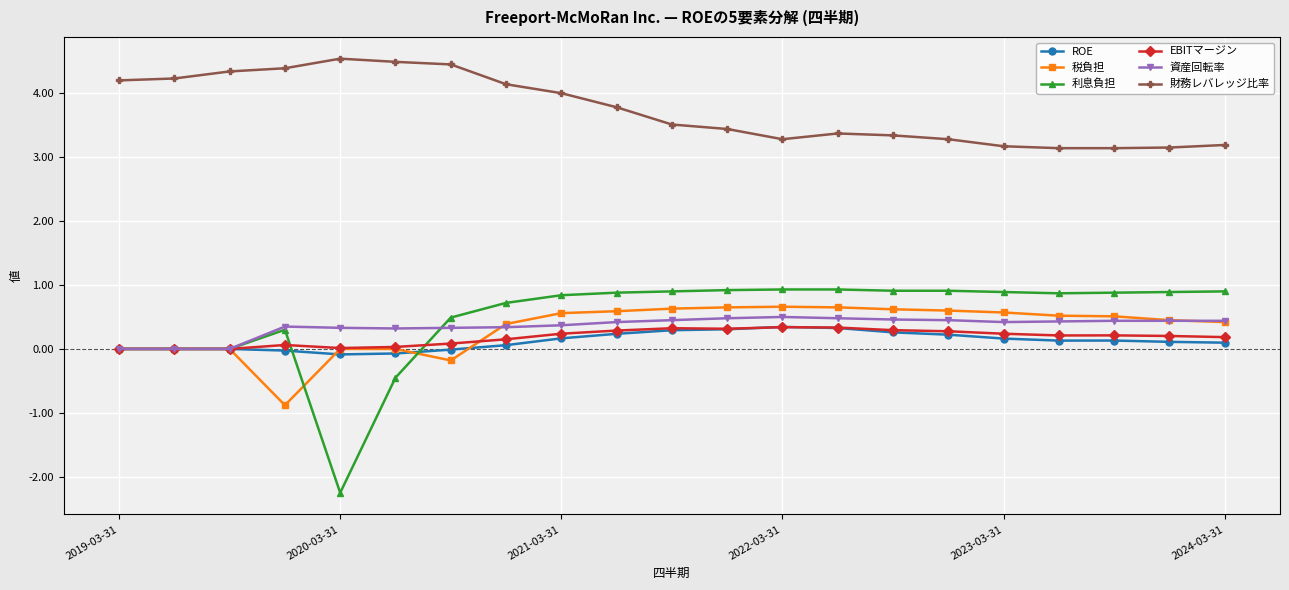

What is the value of the 財務レバレッジ比率 point at the 21st from the left?

3.2